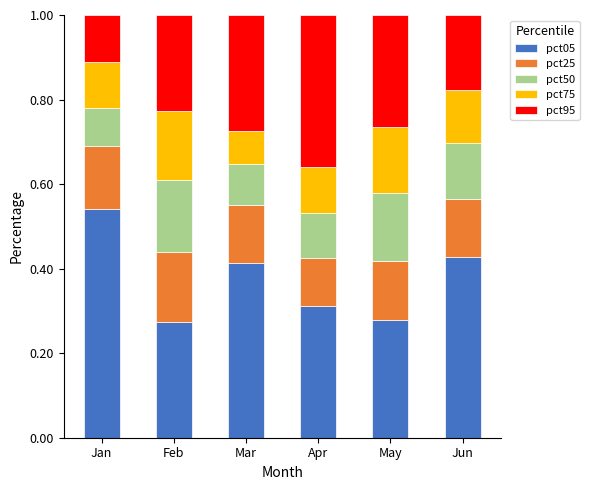

What is the total value across all series at Jun?

1.0